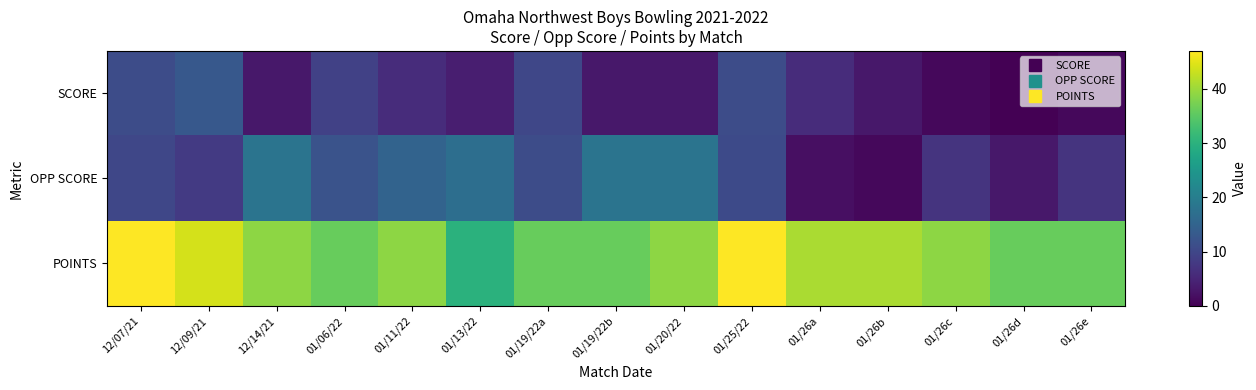

Between 12/09/21 and 01/25/22, which is larger?

12/09/21